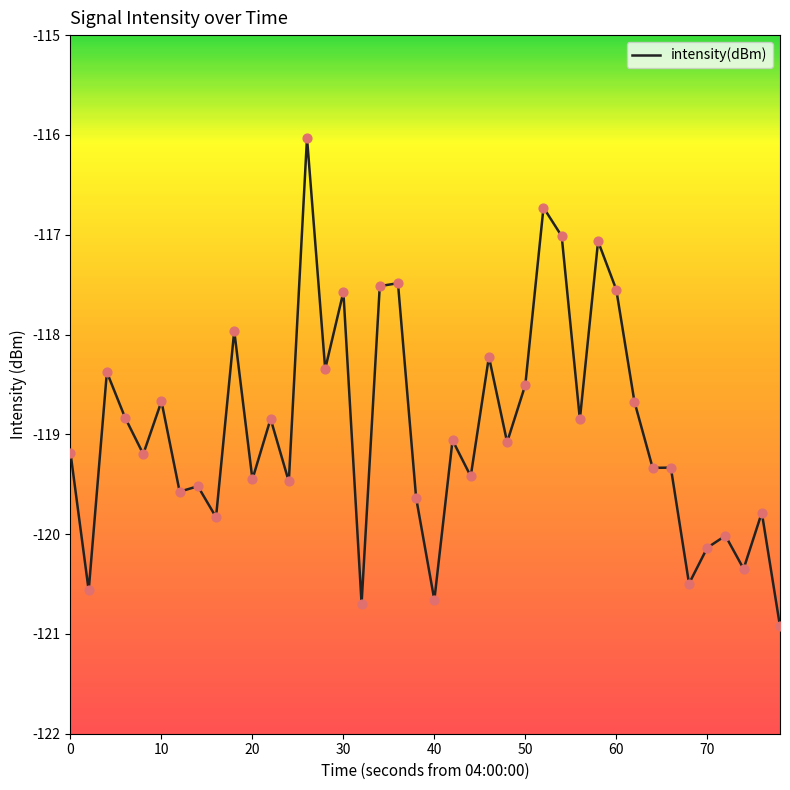

What is the minimum value shown in the chart?

-120.9